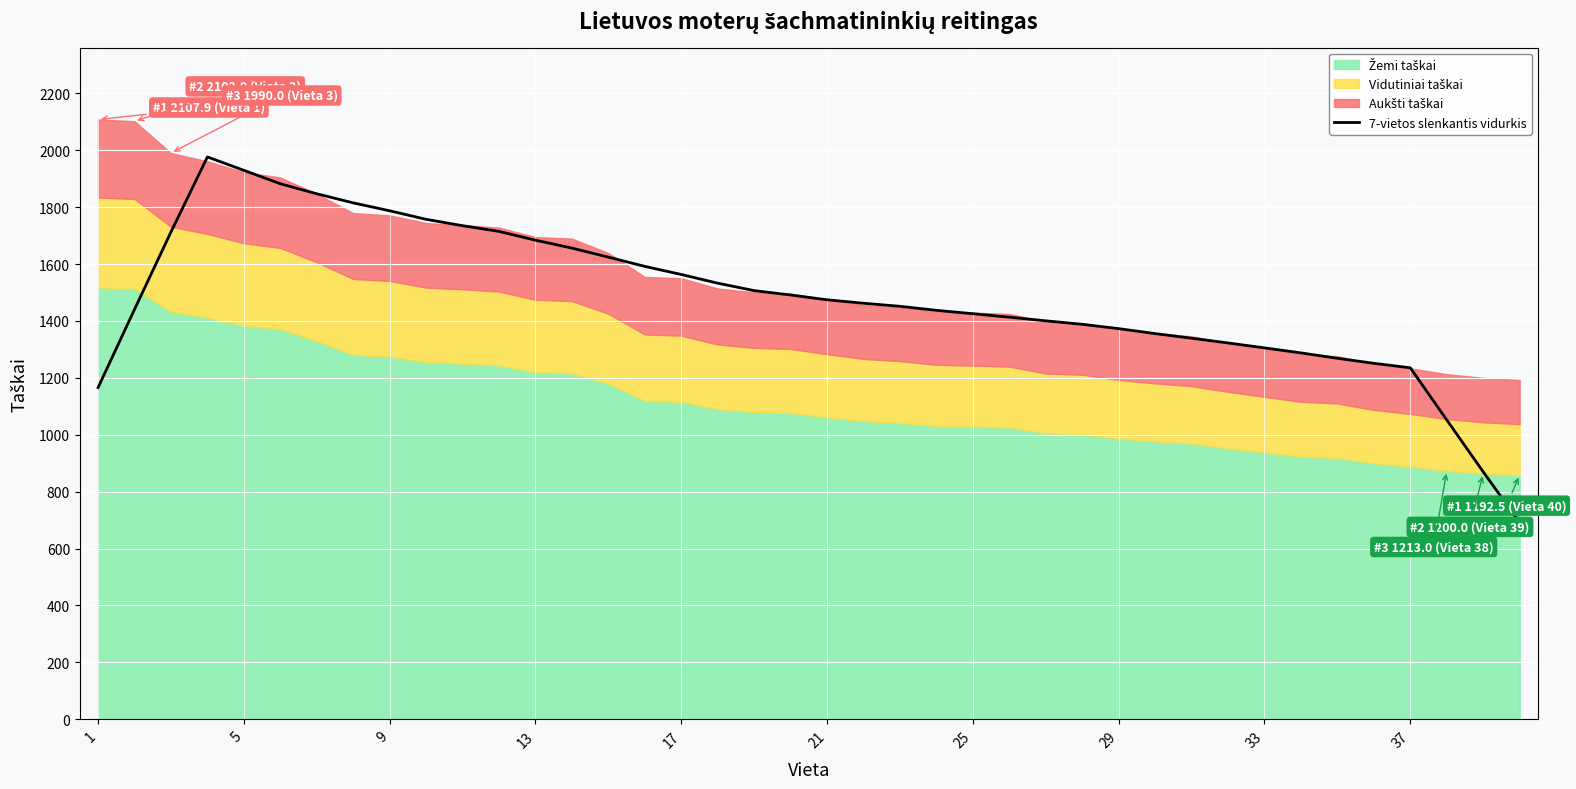

What is the lowest value of the 7-vietos slenkantis vidurkis series?

691.3